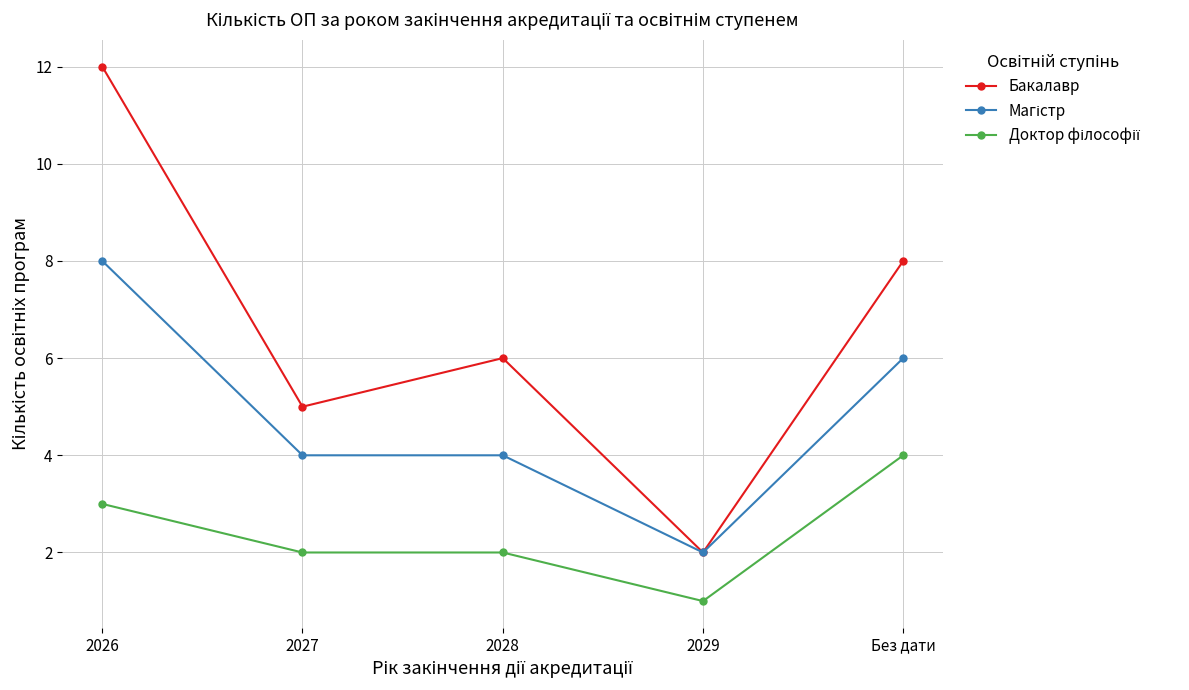

Which category has the lowest value across all series?

2029